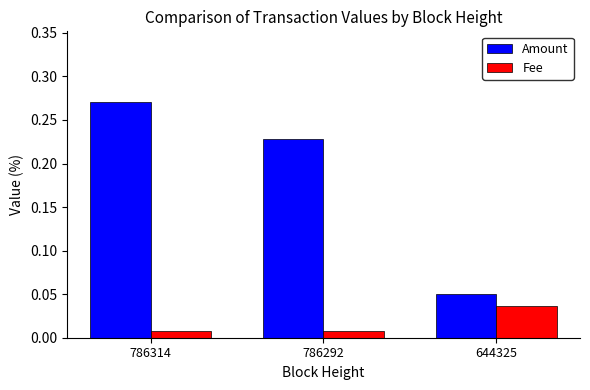

Between 786314 and 644325, which series saw the biggest shift?

Amount